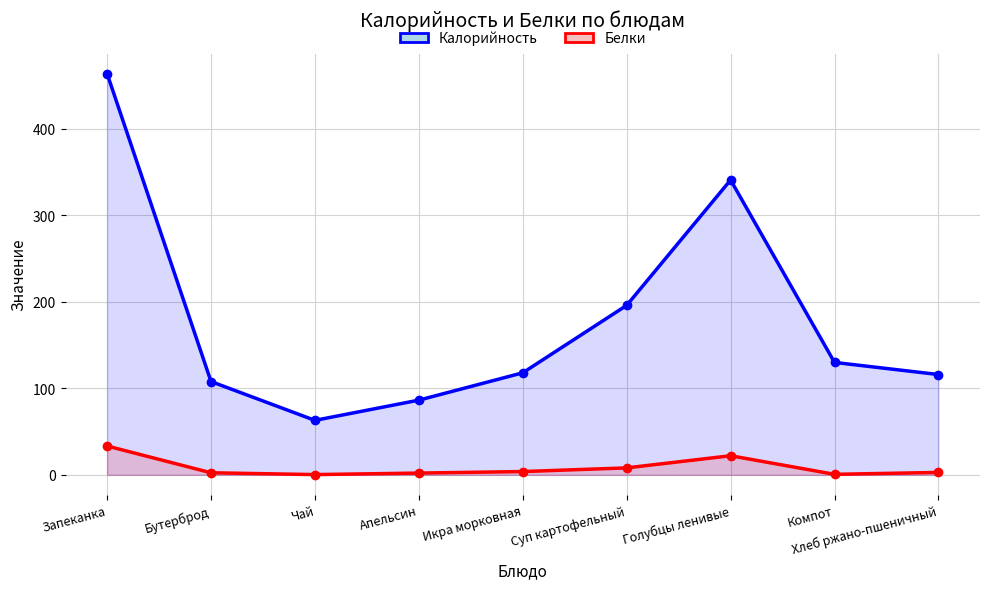

How many lines are shown in the chart?

2